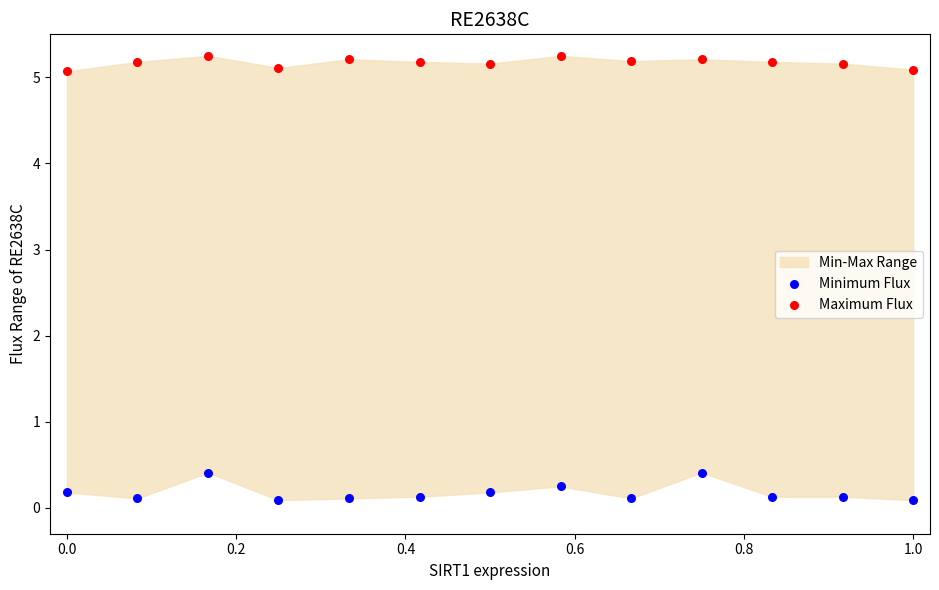

Which series reaches the minimum Y coordinate?

Minimum Flux